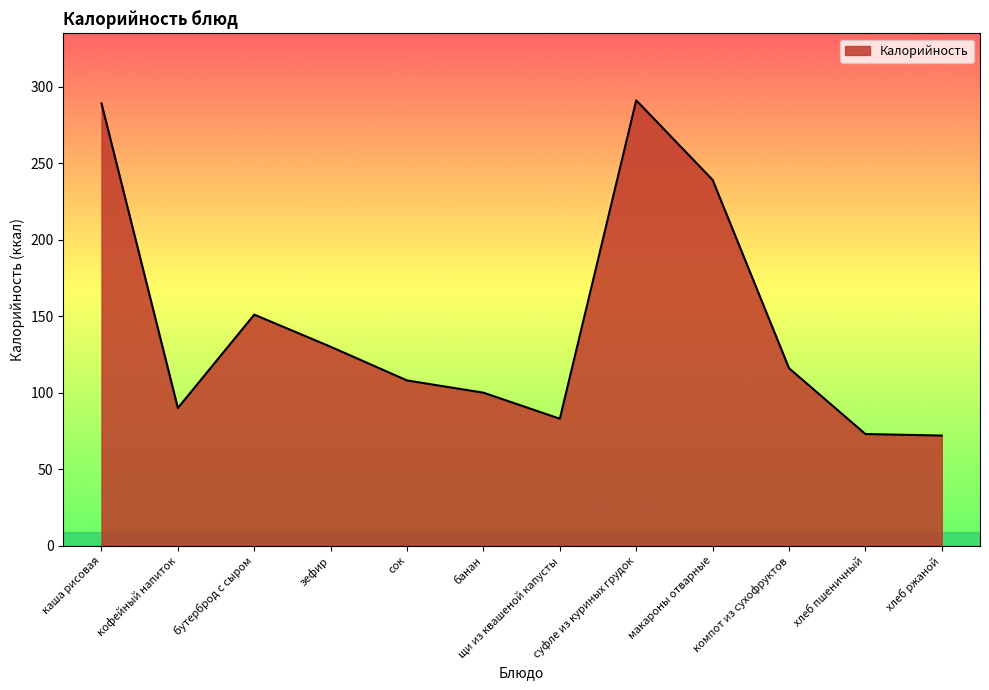

What is the difference between the values at компот из сухофруктов and каша рисовая?

173